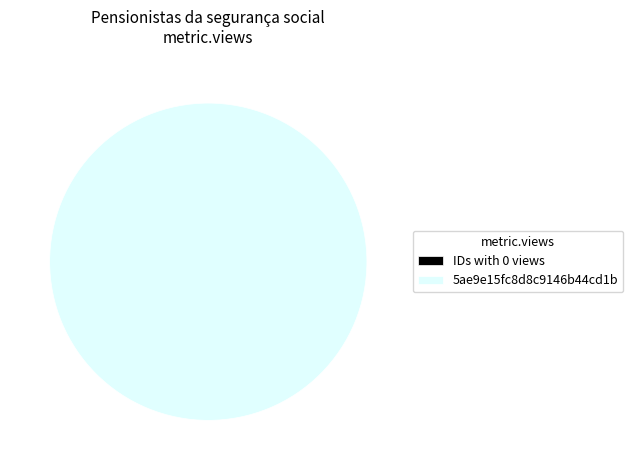

Is it true that 5ae9e15fc8d8c9146b44cd1b is 100% of the pie?

True